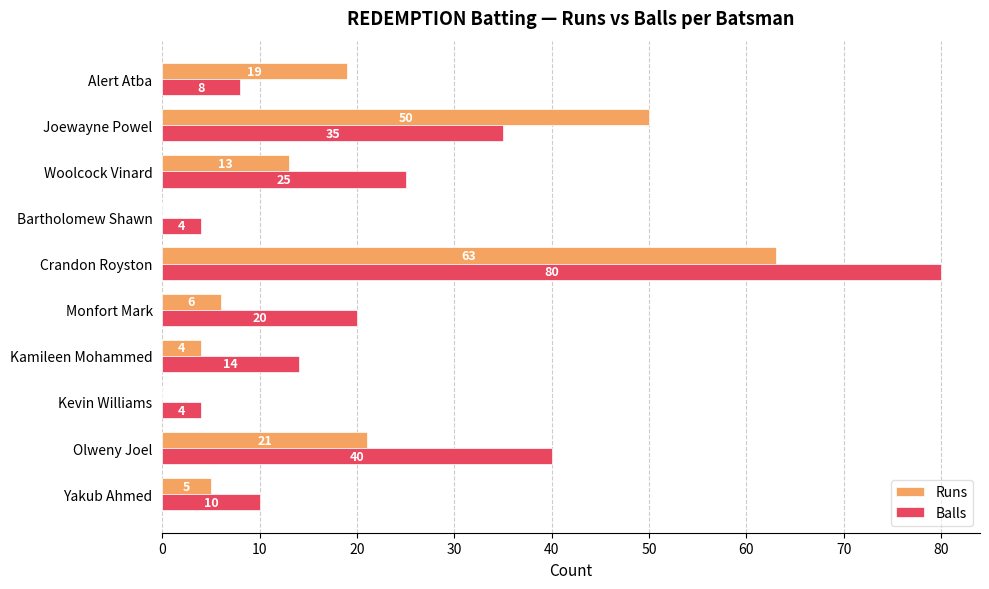

What is the sum of the Runs values at Yakub Ahmed and Alert Atba?

24